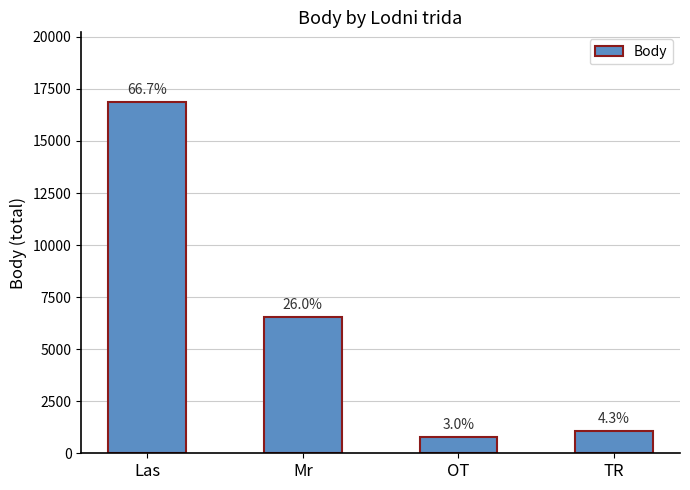

At which label is the value closest to 8804?

Mr